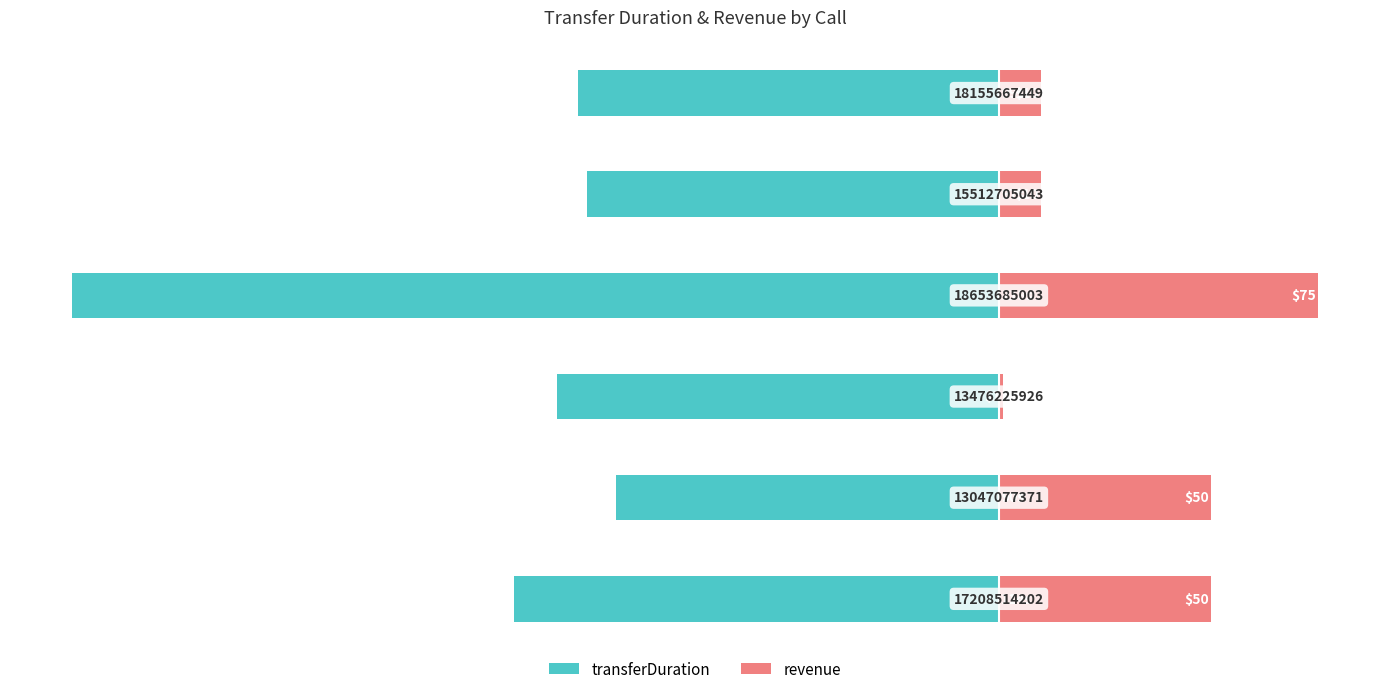

What is the sum of the transferDuration values at 4 and 2?

-201